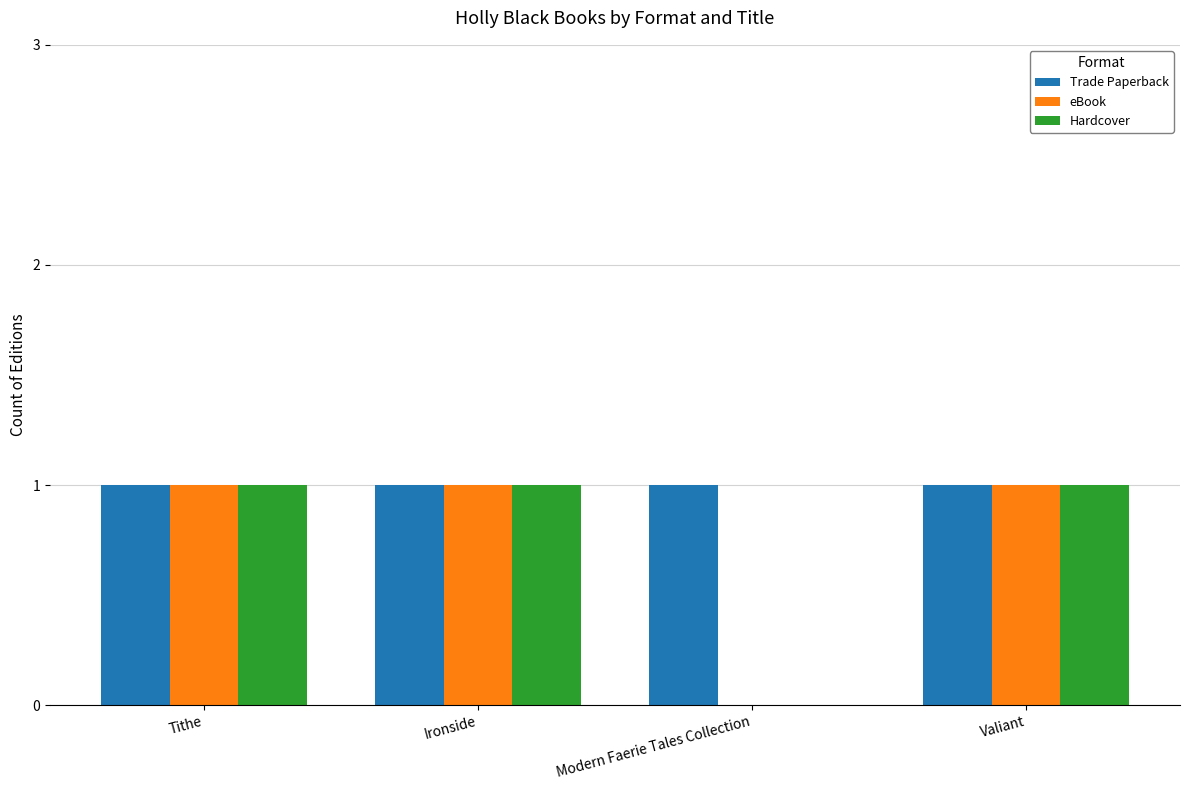

What is the total value across all series at Valiant?

3